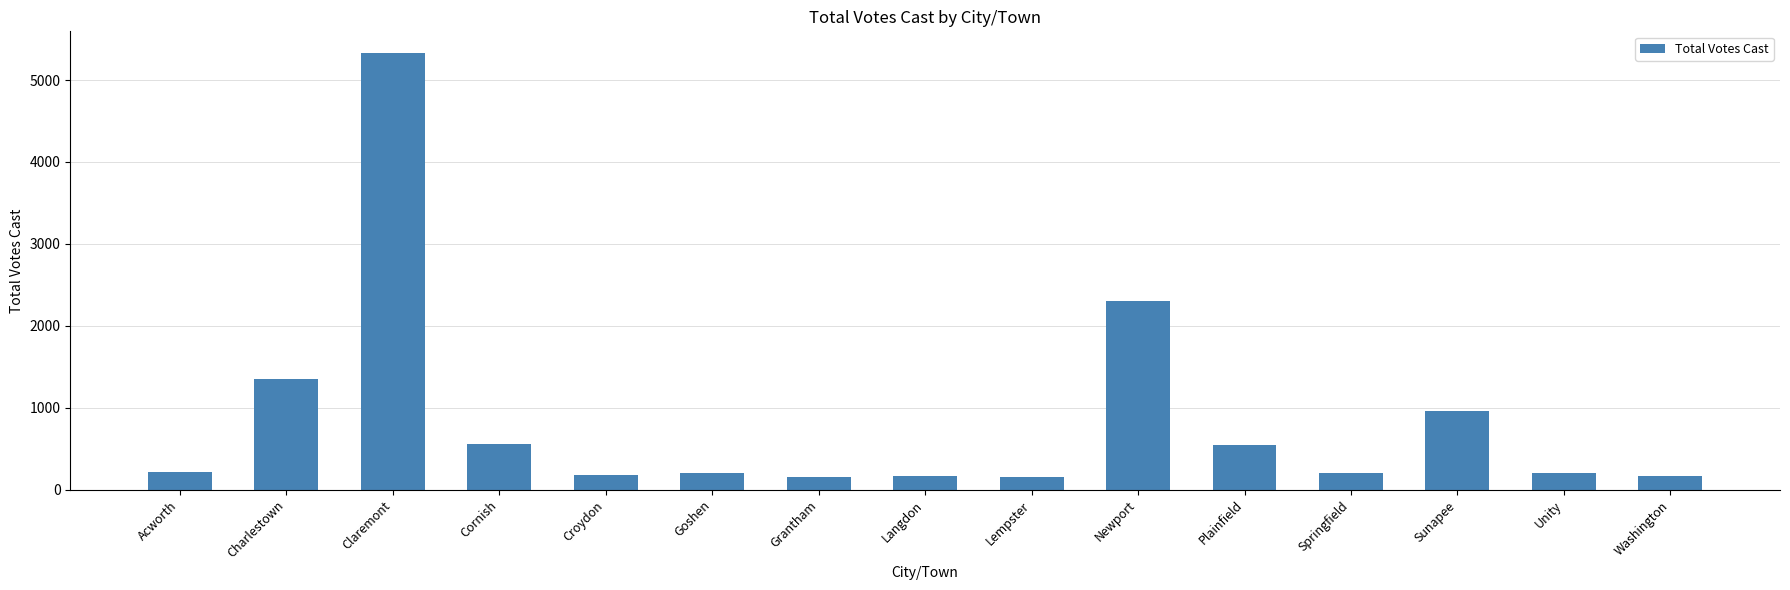

Between Acworth and Claremont, which is larger?

Claremont